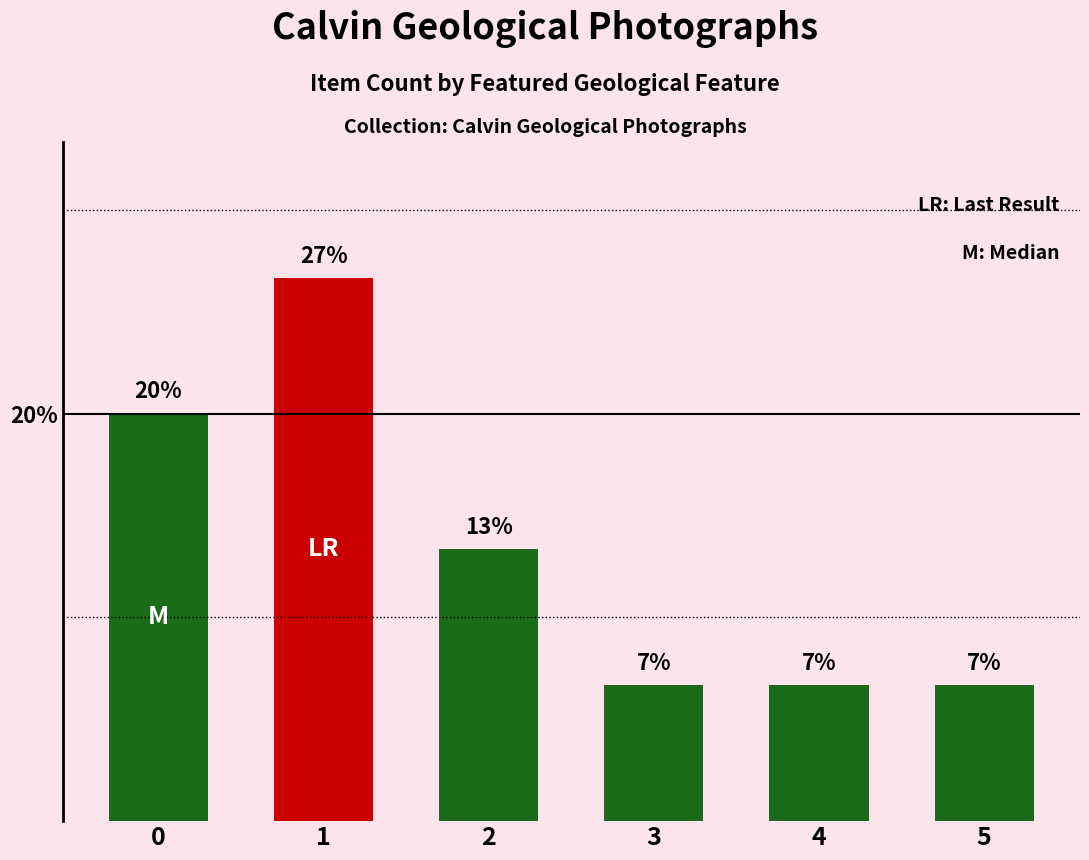

Is it true that the value at 3 is 8.8?

False